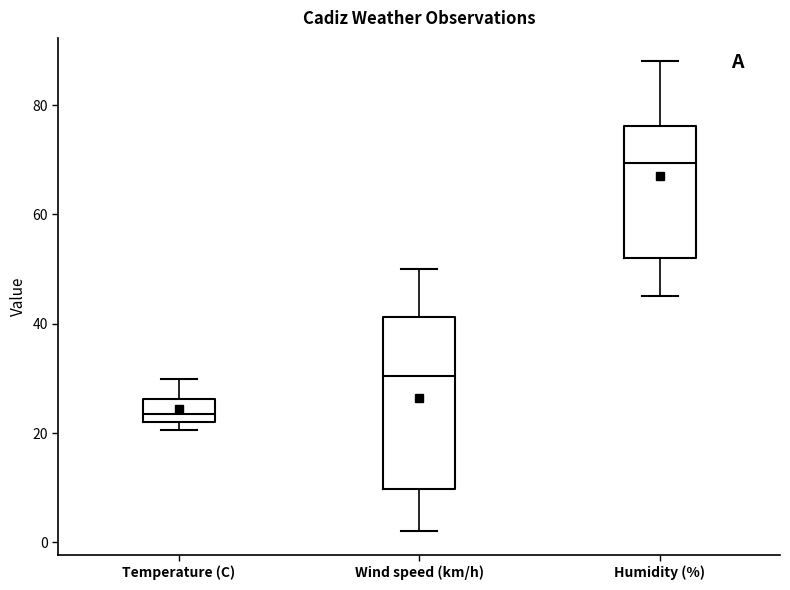

Which box is the tallest, from its lower edge to its upper edge?

Wind speed (km/h)